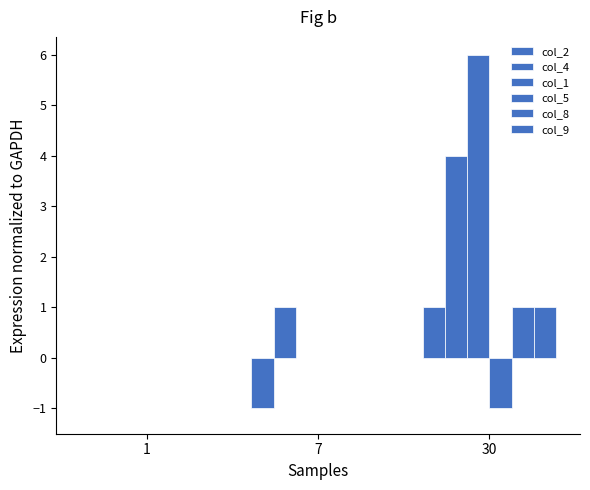

How many categories are shown in the chart?

3